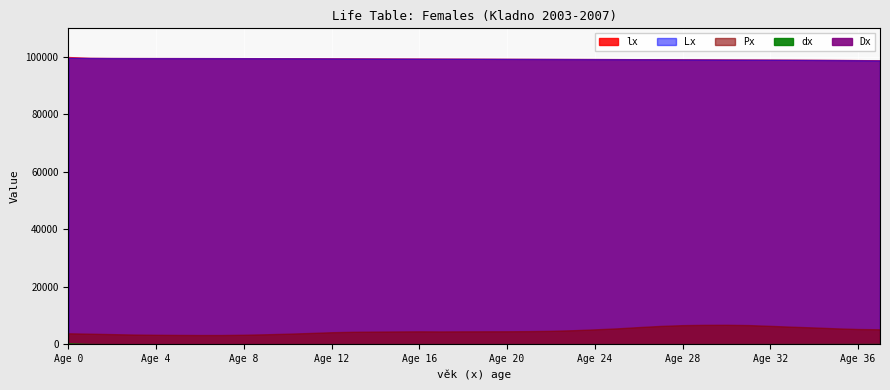

What is the sum of all Px values?

179674.0